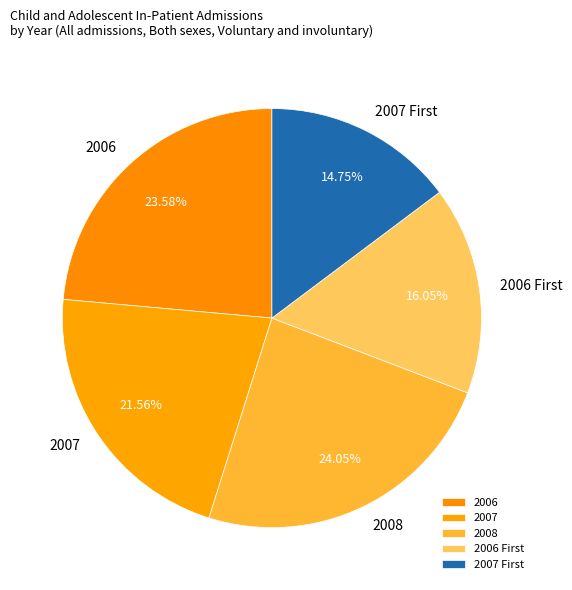

Between 2007 and 2006, which is larger?

2006